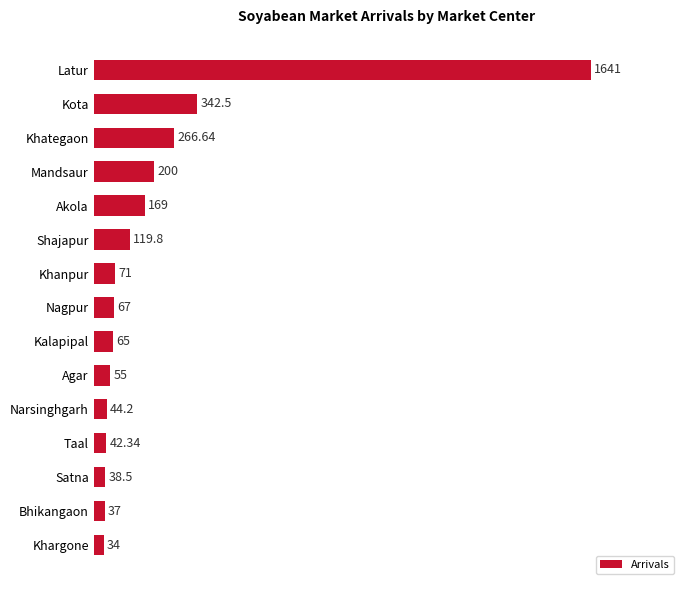

Are the bars horizontal?

Yes